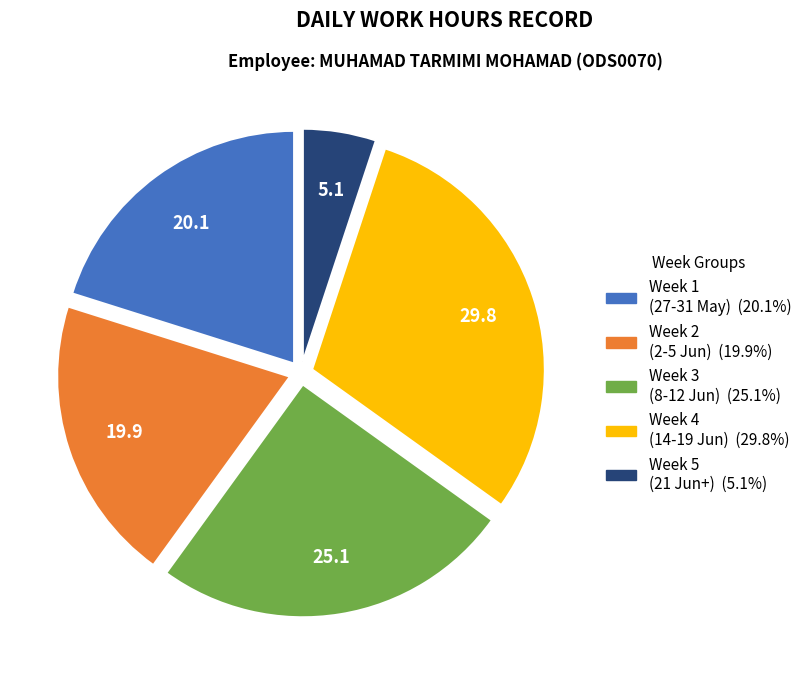

Does any single category account for the majority?

No